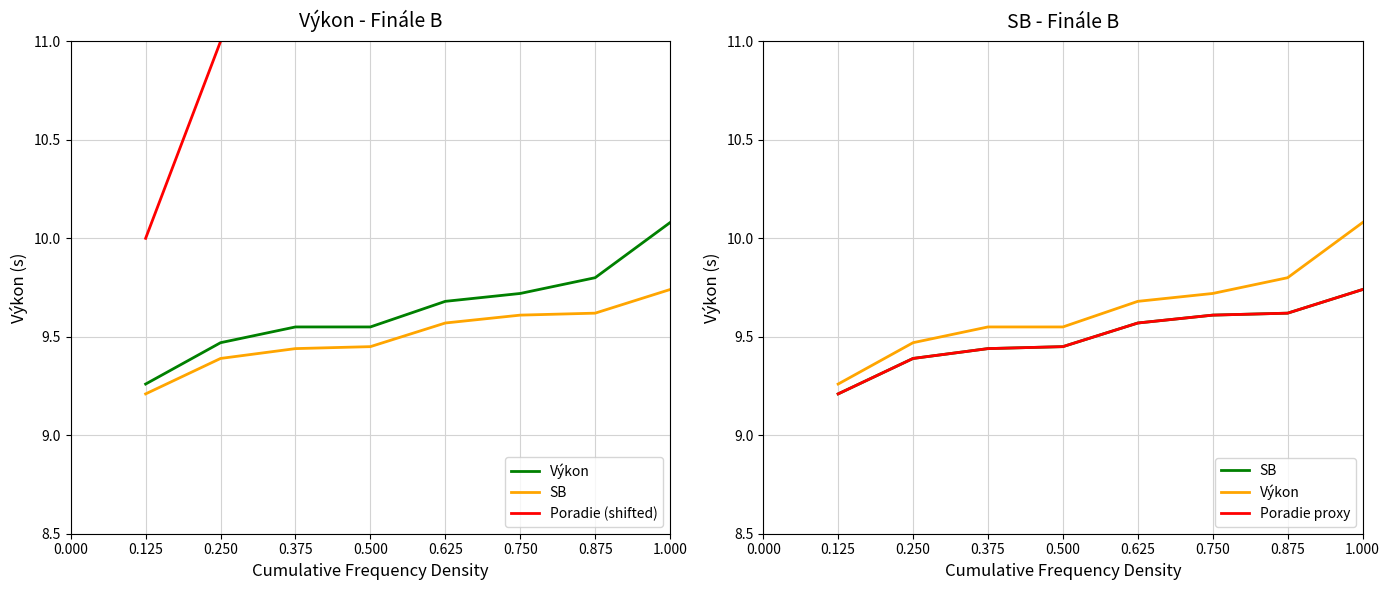

True or false: Poradie proxy and SB intersect in this chart.

False